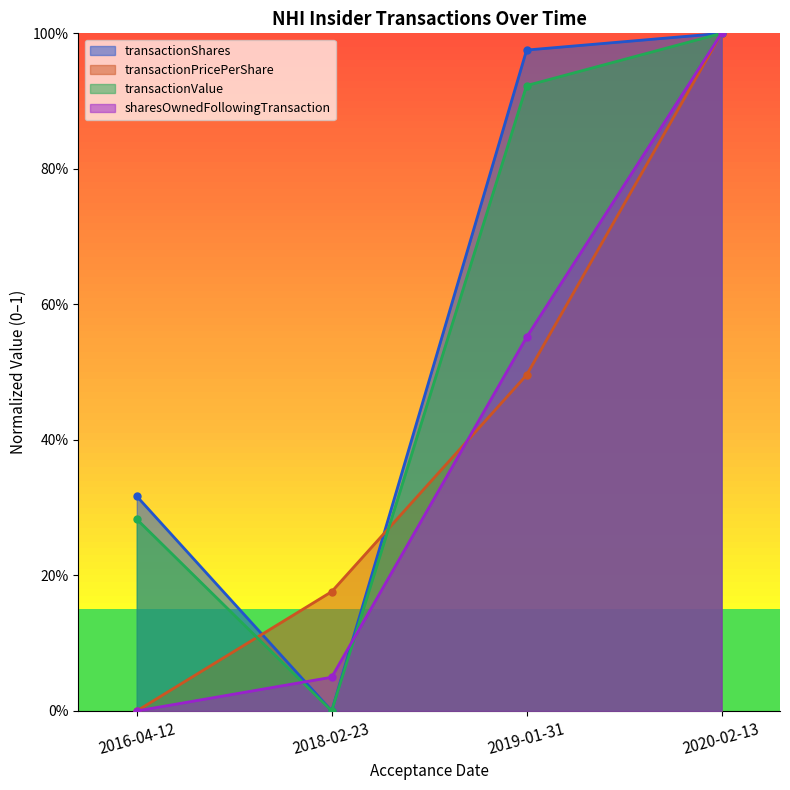

Between which two adjacent categories do transactionPricePerShare and transactionValue first intersect?

2016-04-12 and 2018-02-23